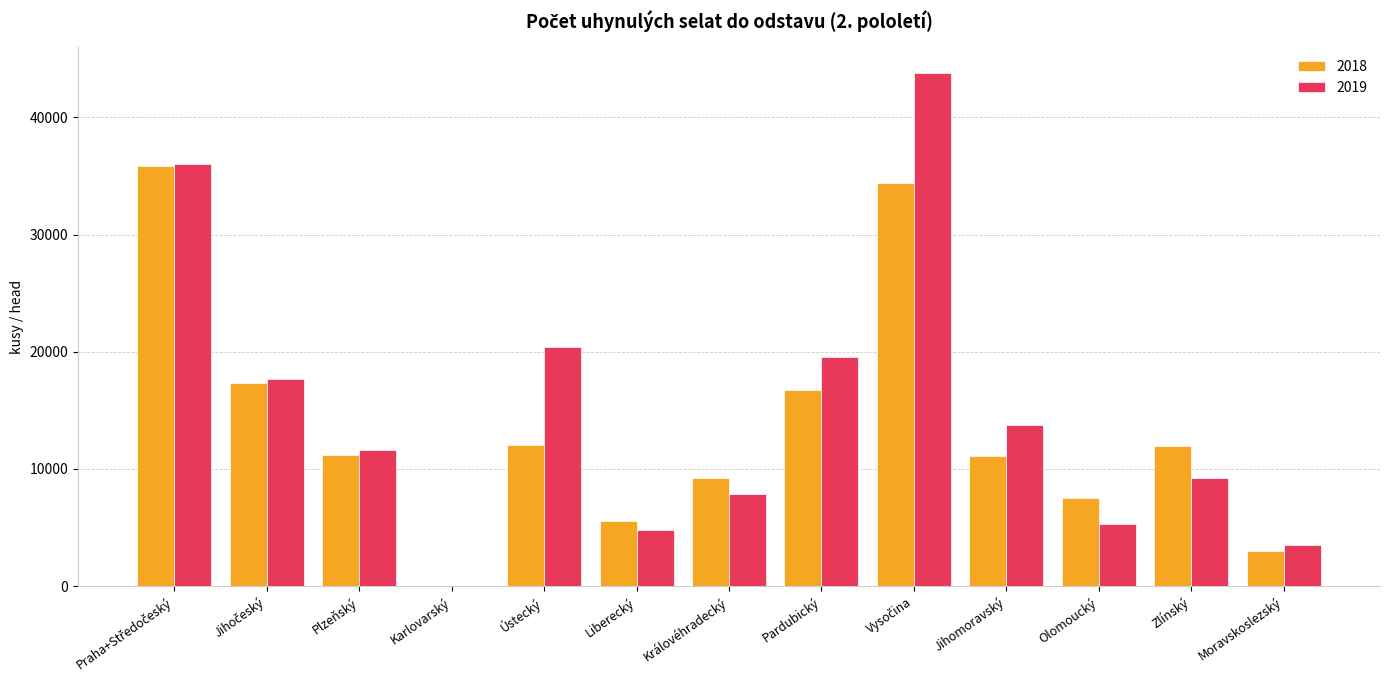

What is the average value of the 2018 series?

13539